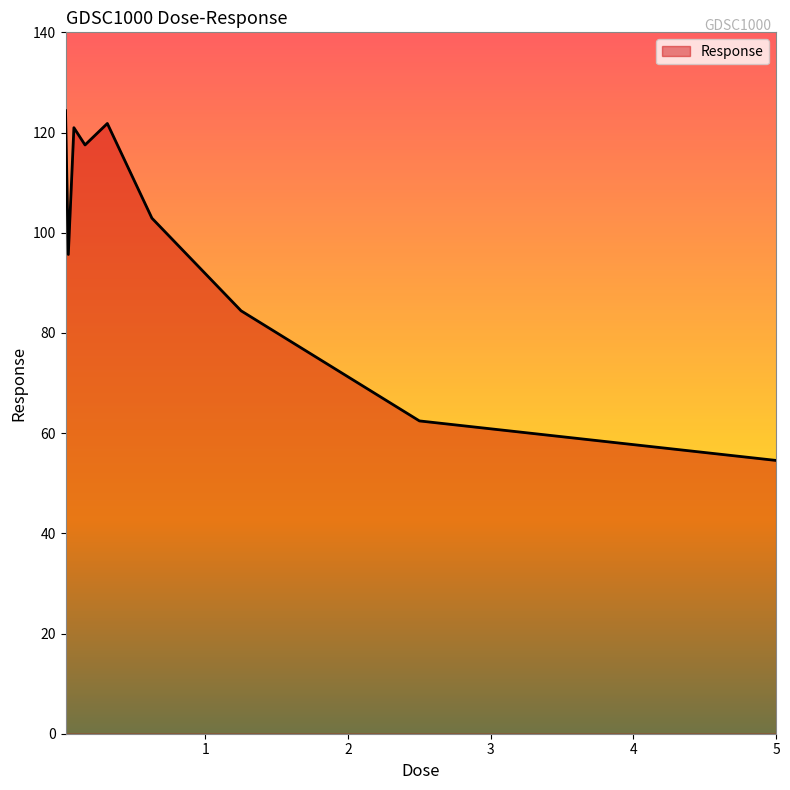

How many interior local peaks (higher than both neighbors) does the data have?

2